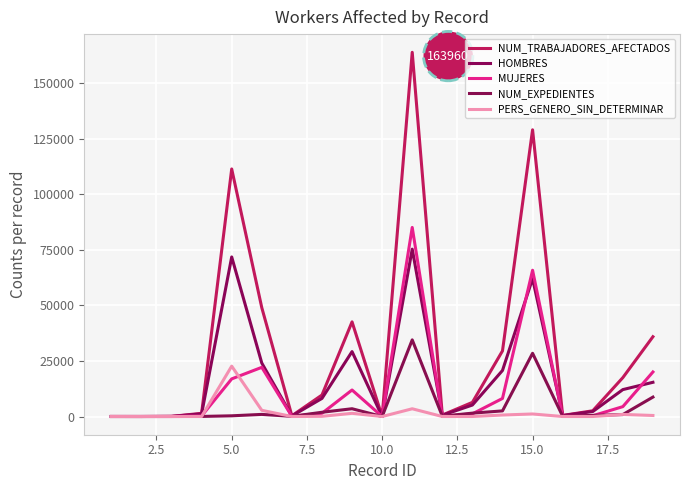

List the series in order of their peak value, lowest first.

PERS_GENERO_SIN_DETERMINAR, NUM_EXPEDIENTES, HOMBRES, MUJERES, NUM_TRABAJADORES_AFECTADOS